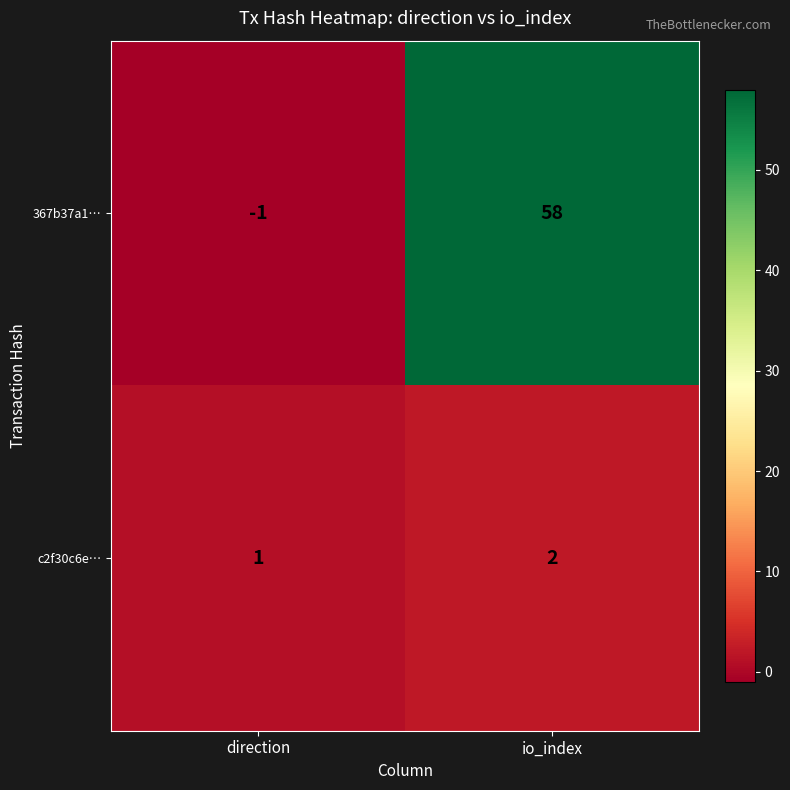

What is the sum of all c2f30c6e… values?

3